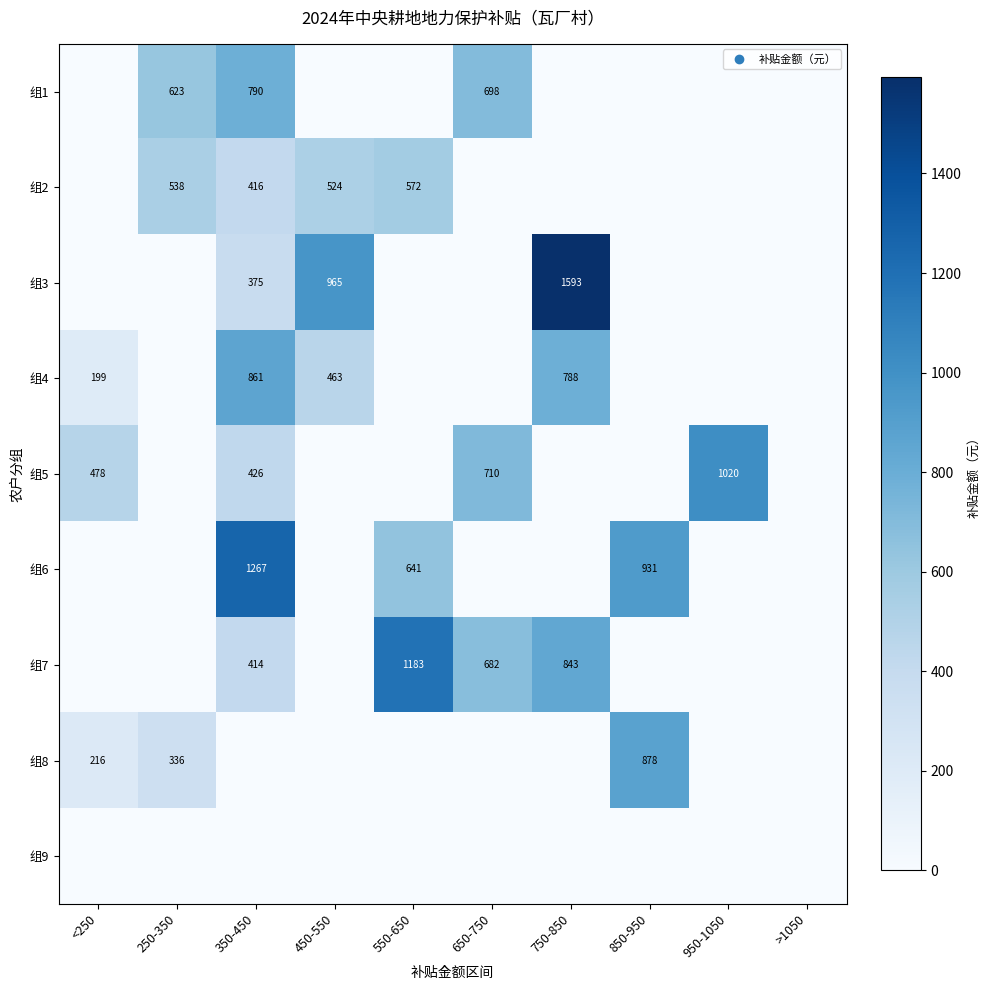

Count the number of categories in the chart.

10